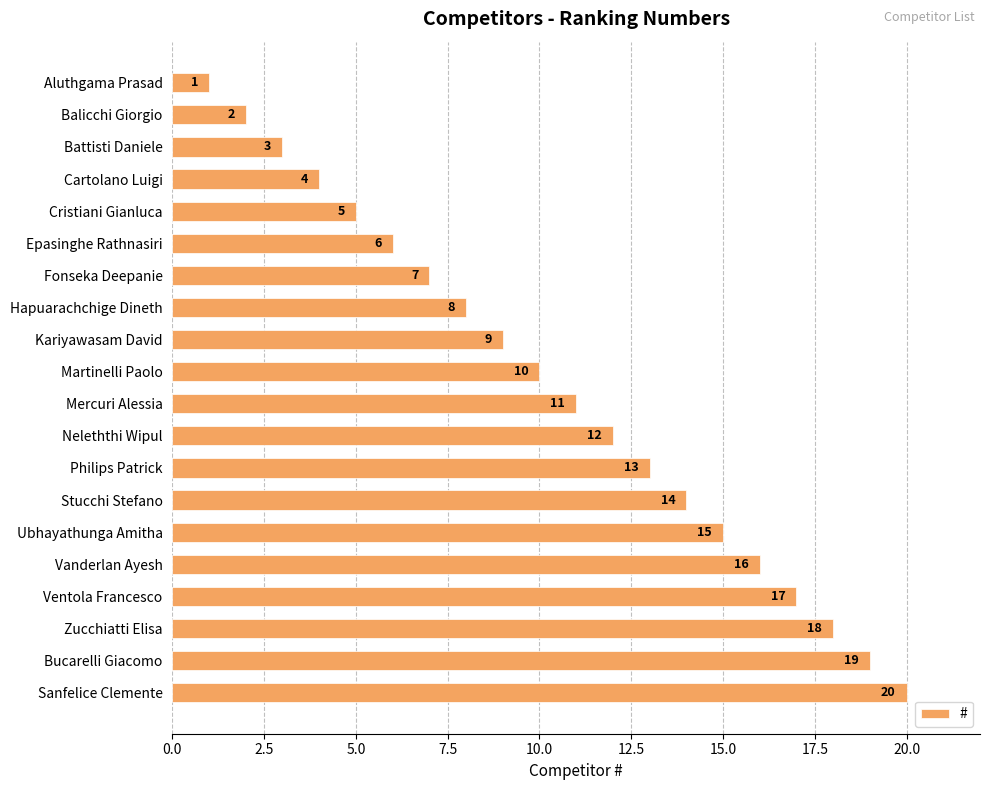

What is the difference between the maximum and minimum values?

19